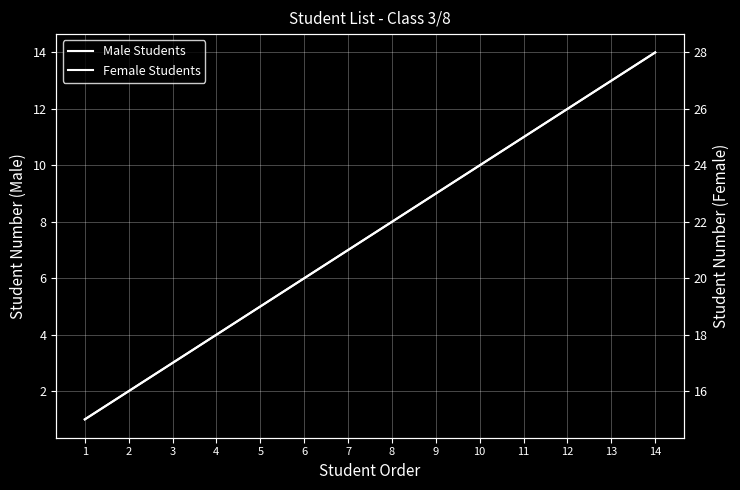

The Male Students series shows 11 at 11. True or false?

True